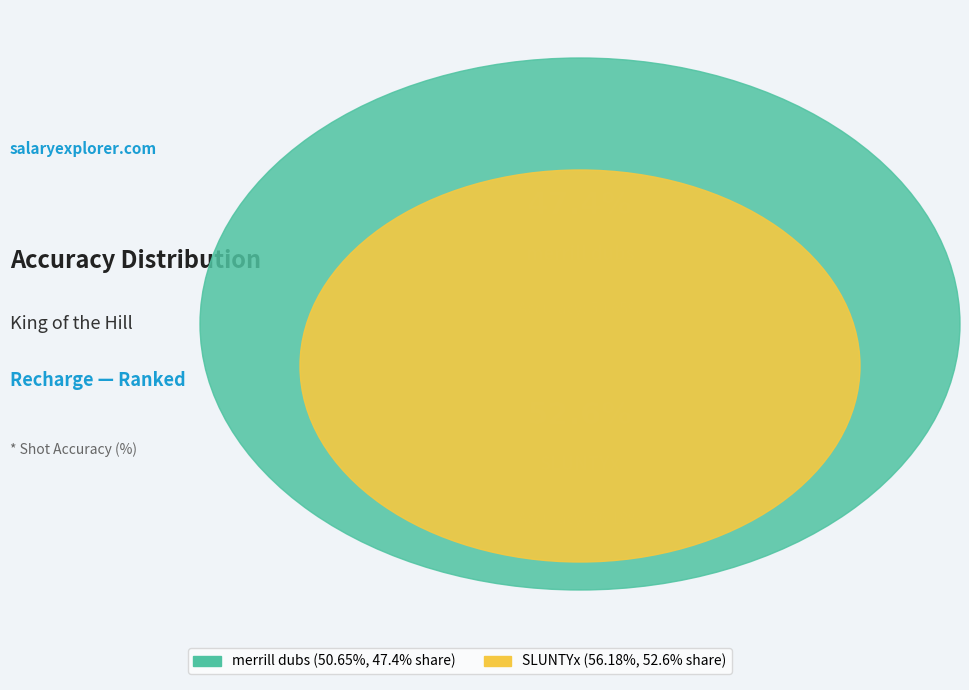

True or false: SLUNTYx accounts for 66% of the total.

False